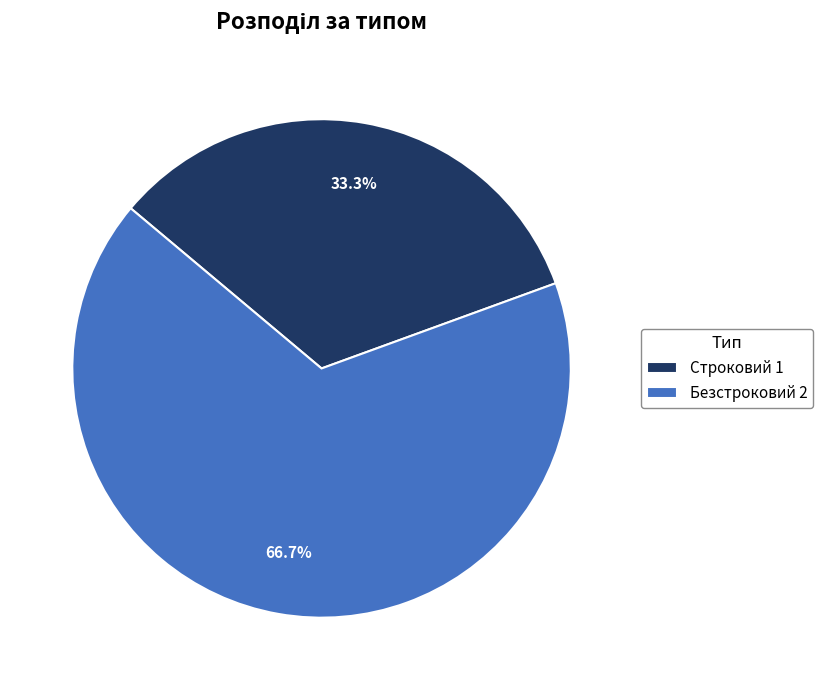

Does any single category account for the majority?

Yes